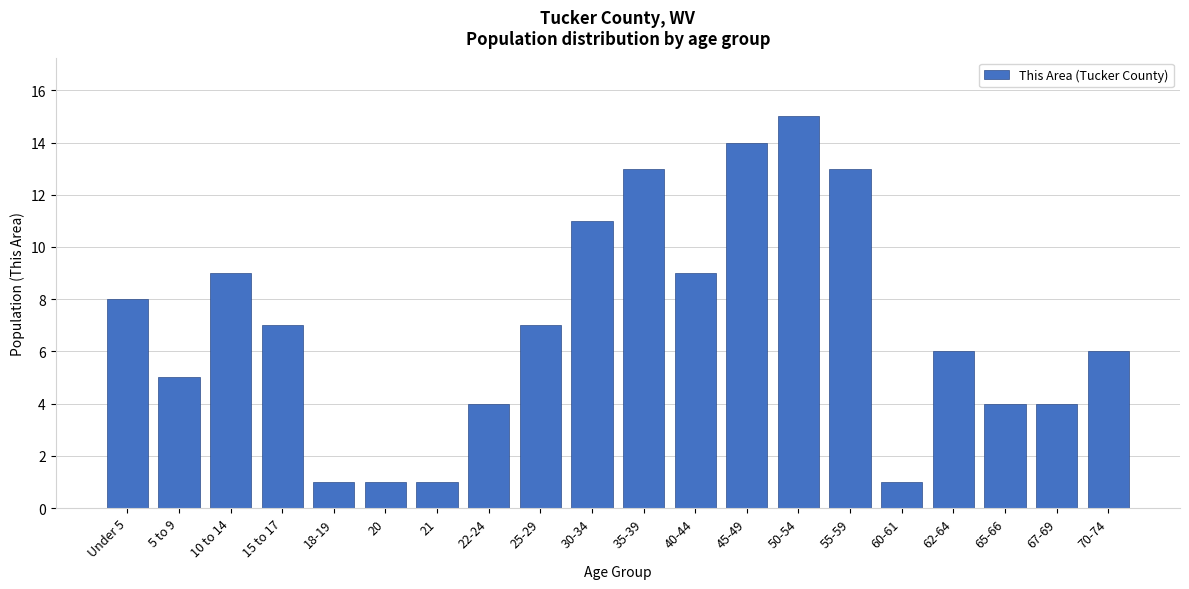

Reading left to right, transcribe all the data shown in this chart.

8	5	9	7	1	1	1	4	7	11	13	9	14	15	13	1	6	4	4	6